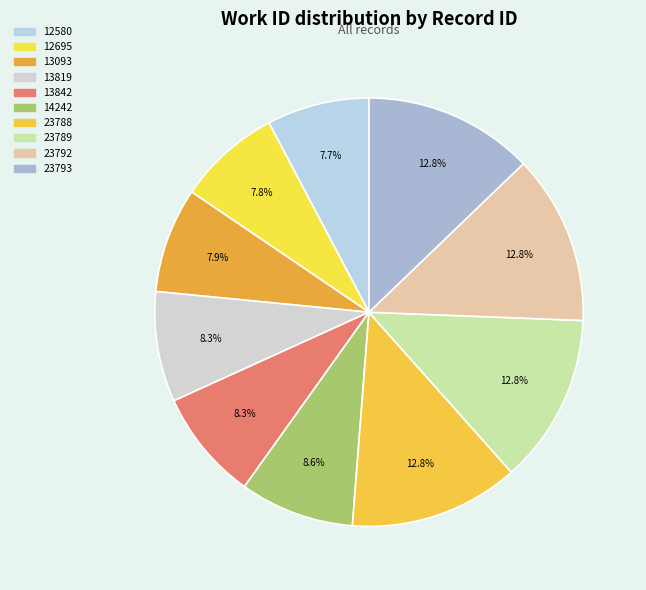

Between 12695 and 13093, which is larger?

13093